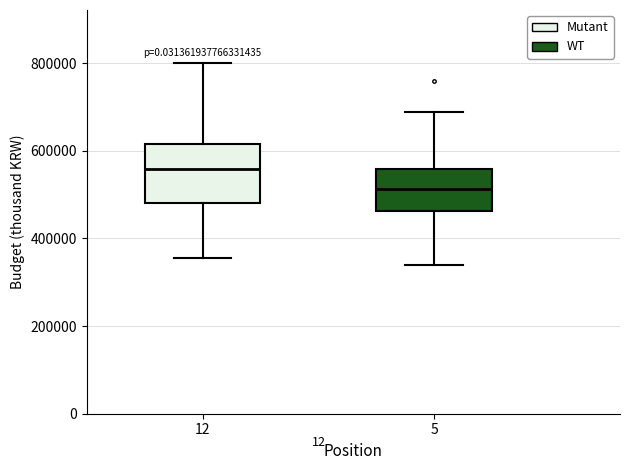

Reading left to right, transcribe this box plot: for each box, give where its median line is, the range the box spans, and where its two whiskers end, as read against the y-axis. The values are not printed on the chart, so give them approximately, as read against the axis.

12: median 560000, box 480000 to 620000, whiskers 360000 to 800000
5: median 520000, box 460000 to 560000, whiskers 340000 to 680000